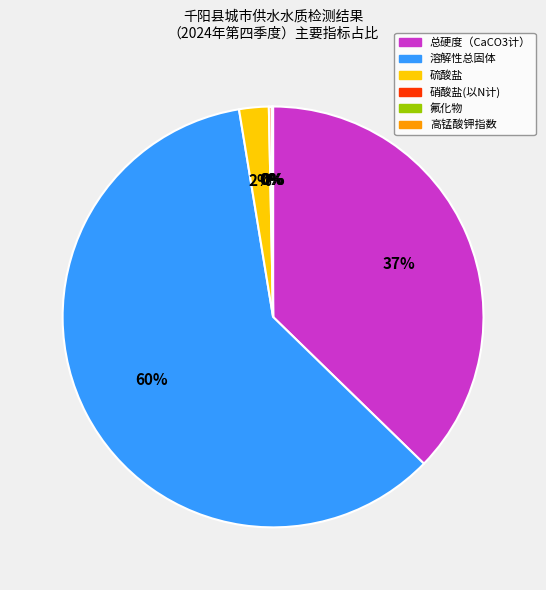

Is it true that 硫酸盐 is 2% of the pie?

True